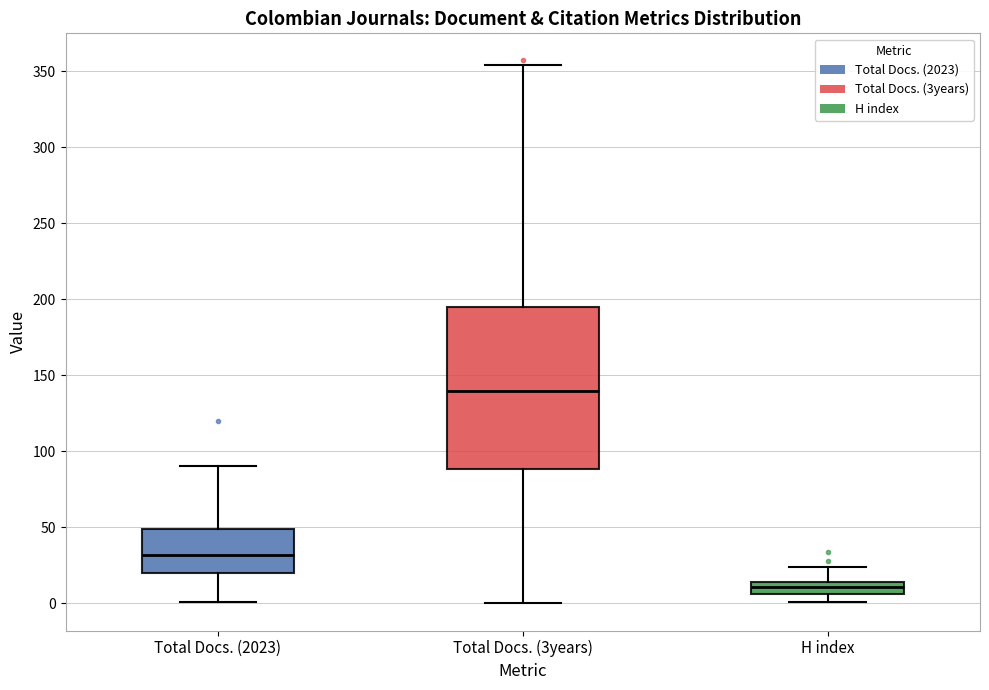

Reading left to right, transcribe this box plot: for each box, give where its median line is, the range the box spans, and where its two whiskers end, as read against the y-axis. The values are not printed on the chart, so give them approximately, as read against the axis.

Total Docs. (2023): median 30, box 20 to 50, whiskers 0 to 90
Total Docs. (3years): median 140, box 90 to 195, whiskers 0 to 355
H index: median 10, box 5 to 15, whiskers 0 to 25